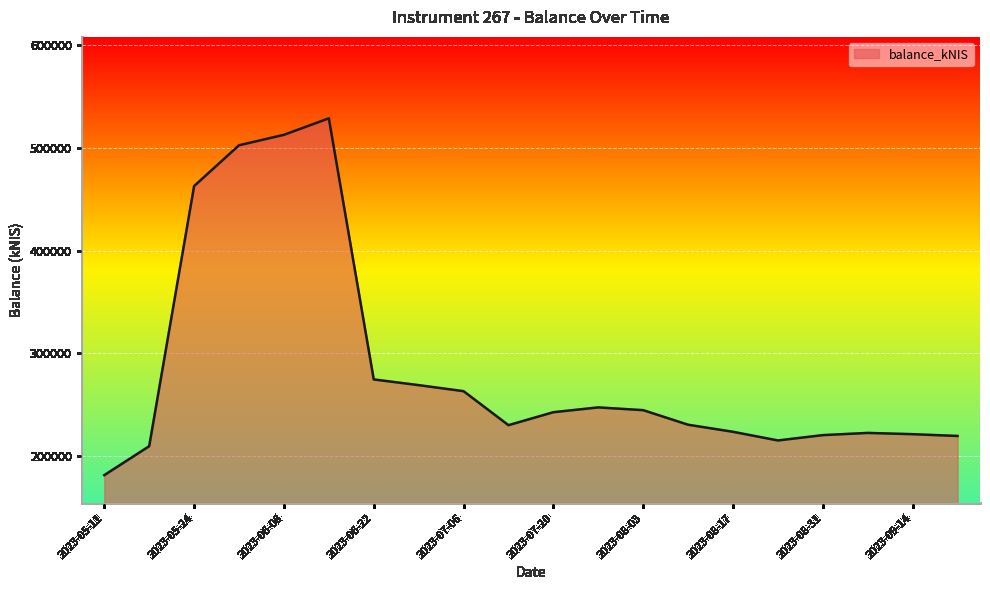

What is the greatest value displayed?

528719.2